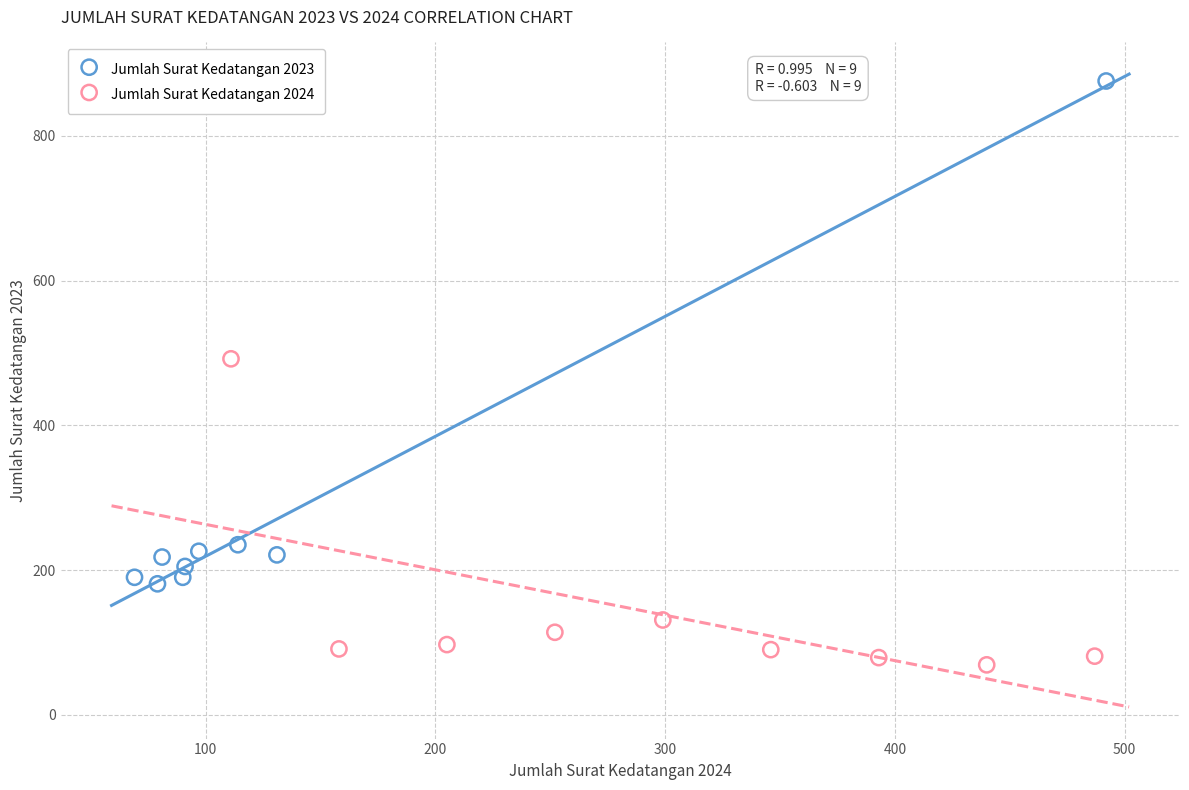

What are all the series names shown in the legend?

Jumlah Surat Kedatangan 2023, Jumlah Surat Kedatangan 2024